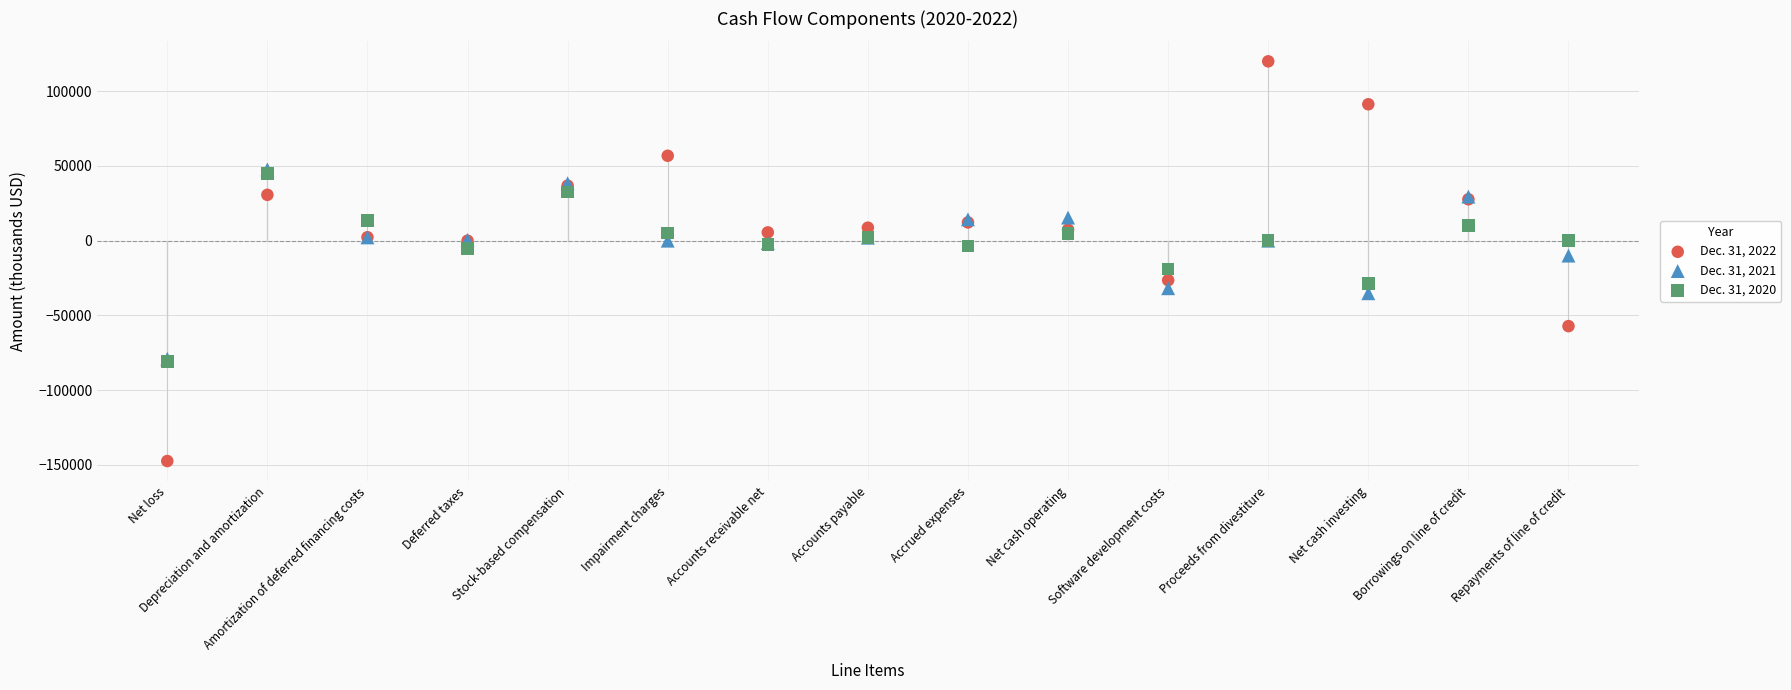

What are all the series names shown in the legend?

Dec. 31, 2022, Dec. 31, 2021, Dec. 31, 2020